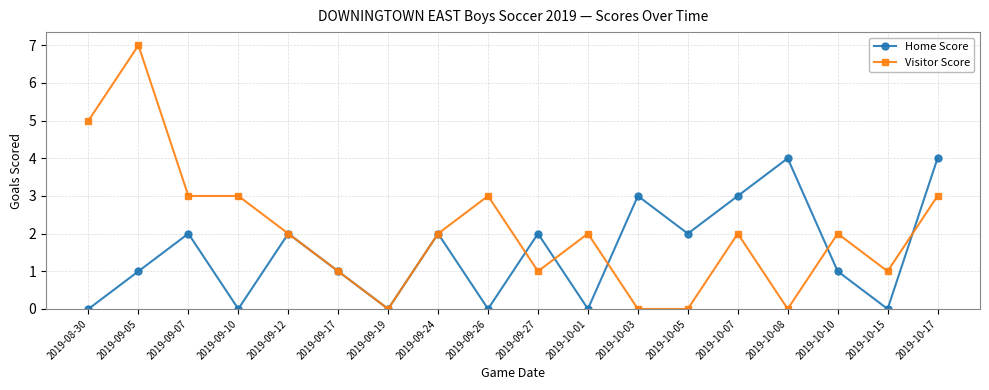

Reading right to left, what are all the values shown in this chart?

Home Score: 2019-10-17=4	2019-10-15=0	2019-10-10=1	2019-10-08=4	2019-10-07=3	2019-10-05=2	2019-10-03=3	2019-10-01=0	2019-09-27=2	2019-09-26=0	2019-09-24=2	2019-09-19=0	2019-09-17=1	2019-09-12=2	2019-09-10=0	2019-09-07=2	2019-09-05=1	2019-08-30=0
Visitor Score: 2019-10-17=3	2019-10-15=1	2019-10-10=2	2019-10-08=0	2019-10-07=2	2019-10-05=0	2019-10-03=0	2019-10-01=2	2019-09-27=1	2019-09-26=3	2019-09-24=2	2019-09-19=0	2019-09-17=1	2019-09-12=2	2019-09-10=3	2019-09-07=3	2019-09-05=7	2019-08-30=5